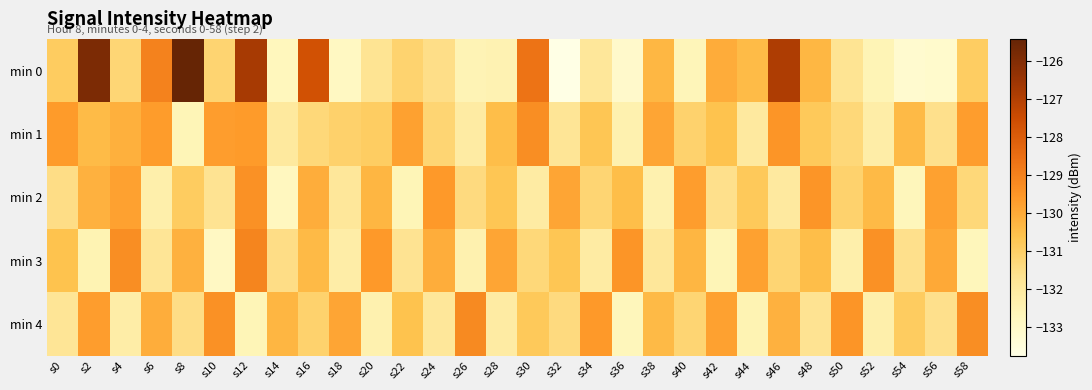

Which series has the largest total across all categories?

min 0